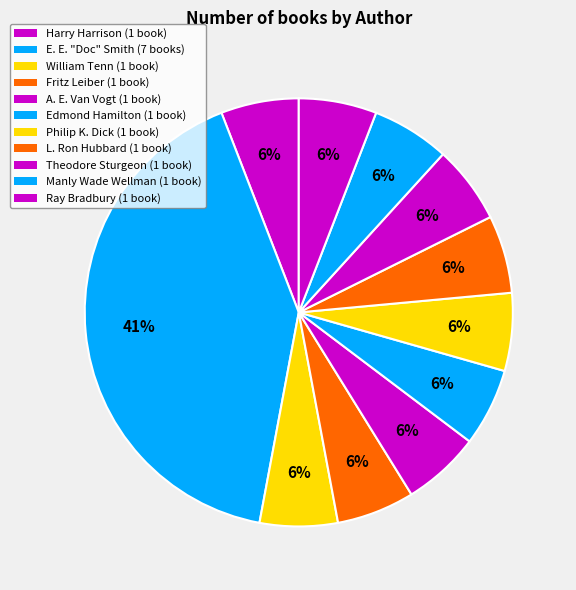

How many slices are in this pie chart?

11